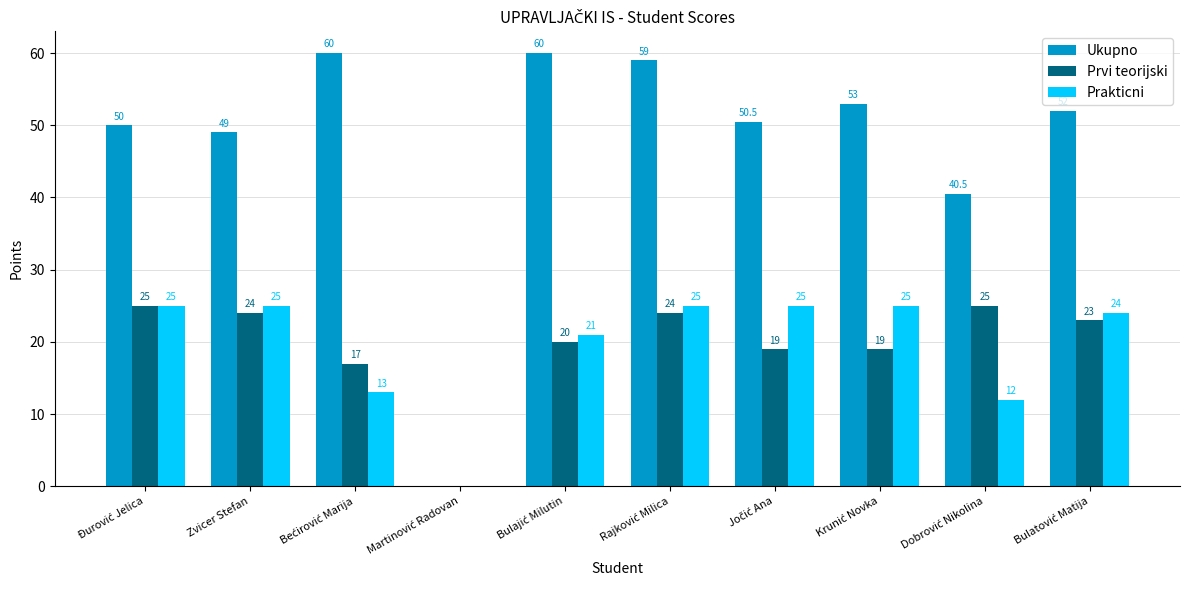

What is the maximum value shown in the chart?

60.0